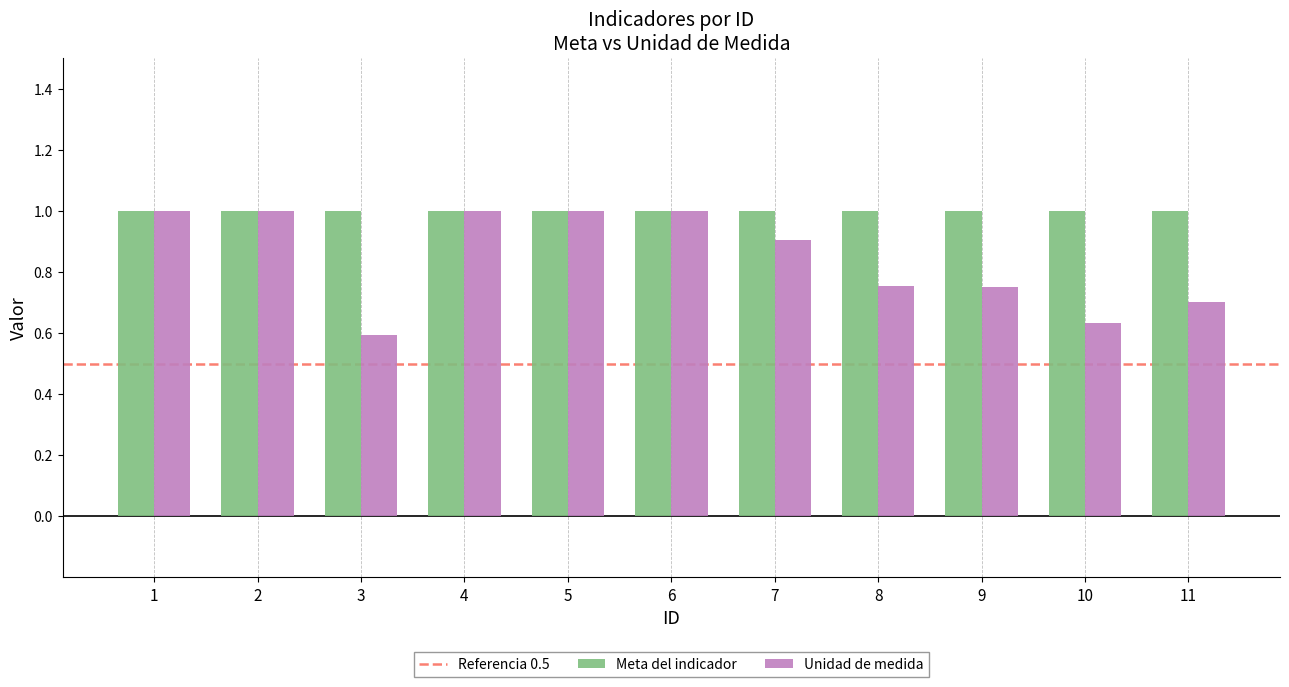

Which series changed the most between 7 and 8?

Unidad de medida